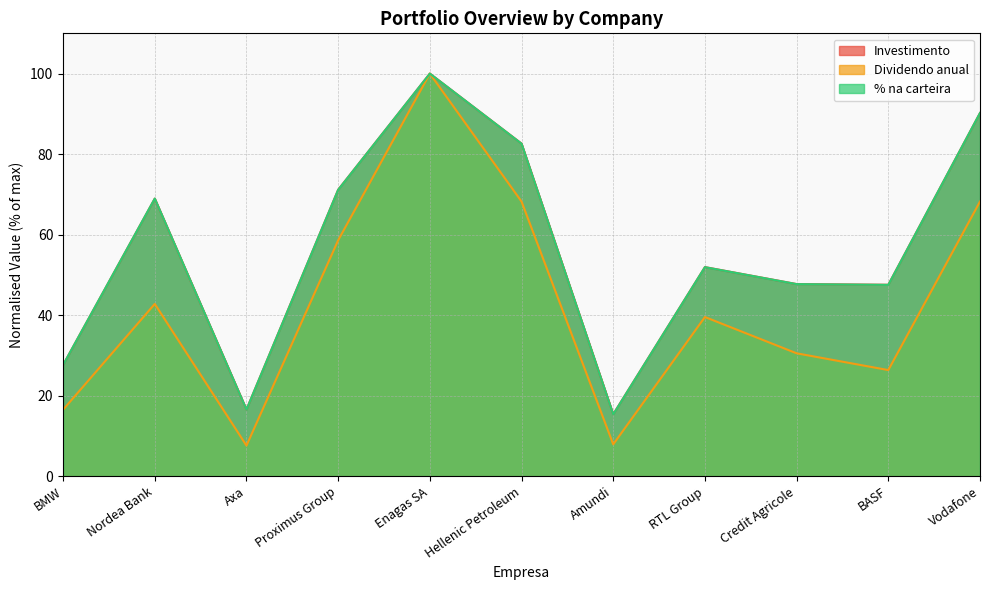

Which category has the highest value in the % na carteira series?

Enagas SA